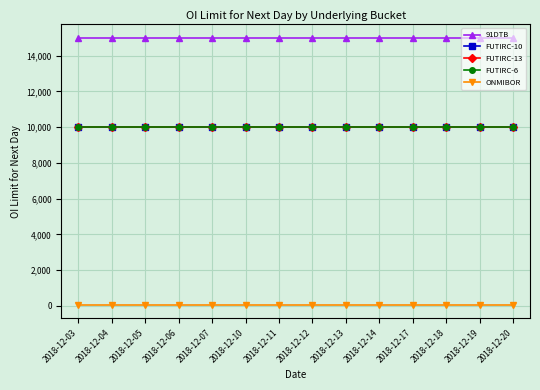

List the labels in order of ONMIBOR value, largest first.

2018-12-03, 2018-12-04, 2018-12-05, 2018-12-06, 2018-12-07, 2018-12-10, 2018-12-11, 2018-12-12, 2018-12-13, 2018-12-14, 2018-12-17, 2018-12-18, 2018-12-19, 2018-12-20